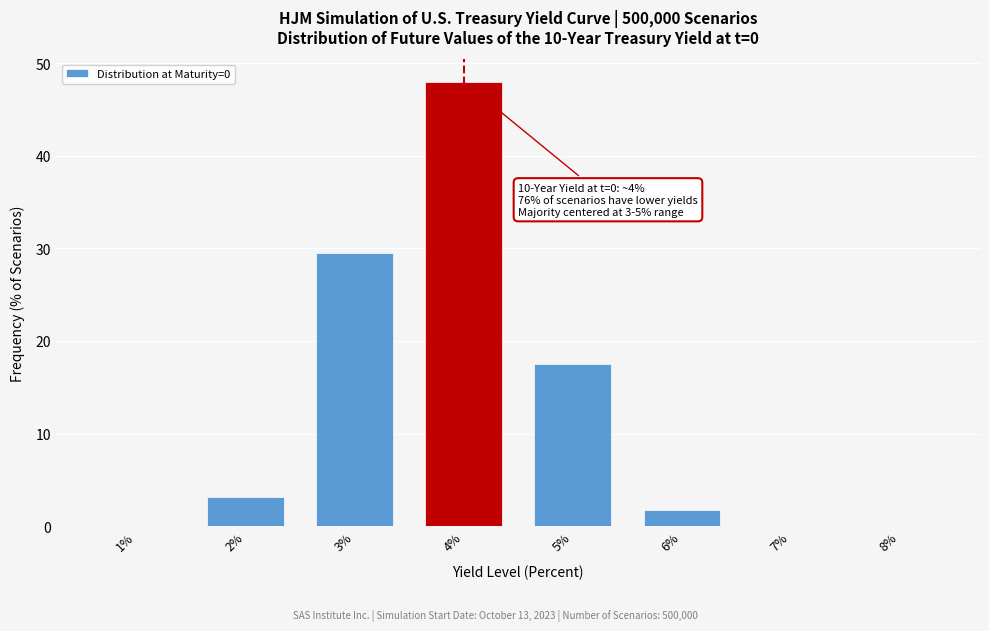

At which label is the value closest to 24?

3%